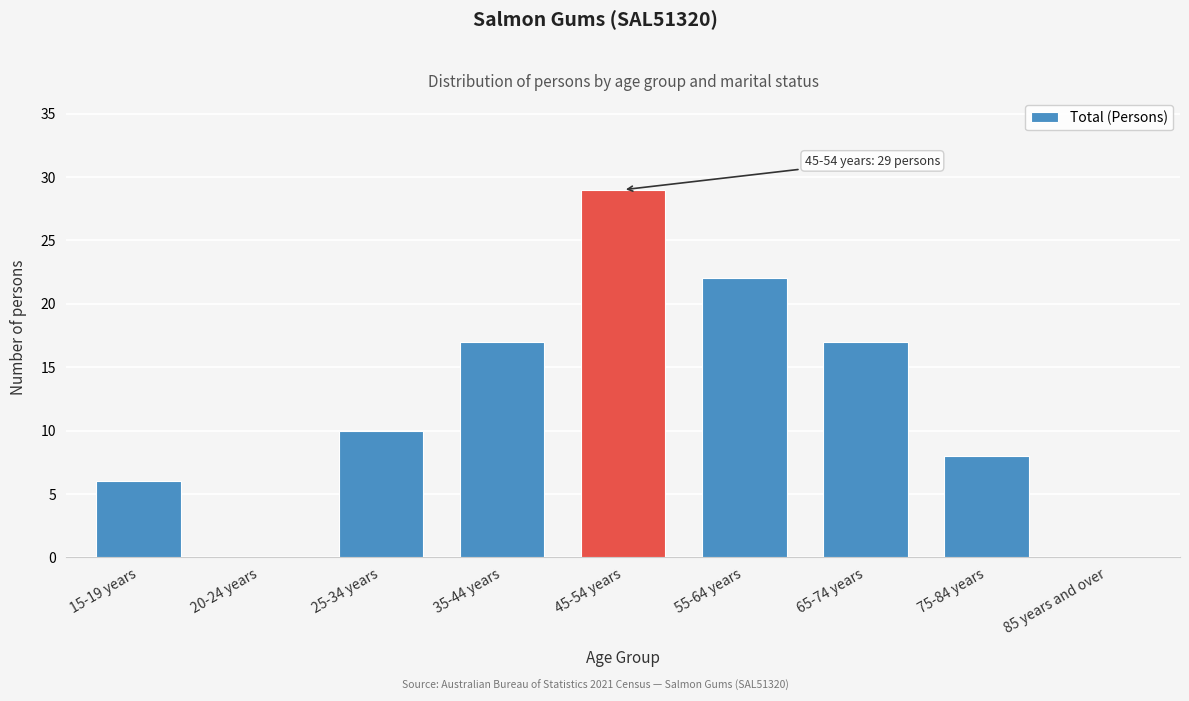

Reading left to right, list all the values displayed in this chart.

15-19 years=6	20-24 years=0	25-34 years=10	35-44 years=17	45-54 years=29	55-64 years=22	65-74 years=17	75-84 years=8	85 years and over=0